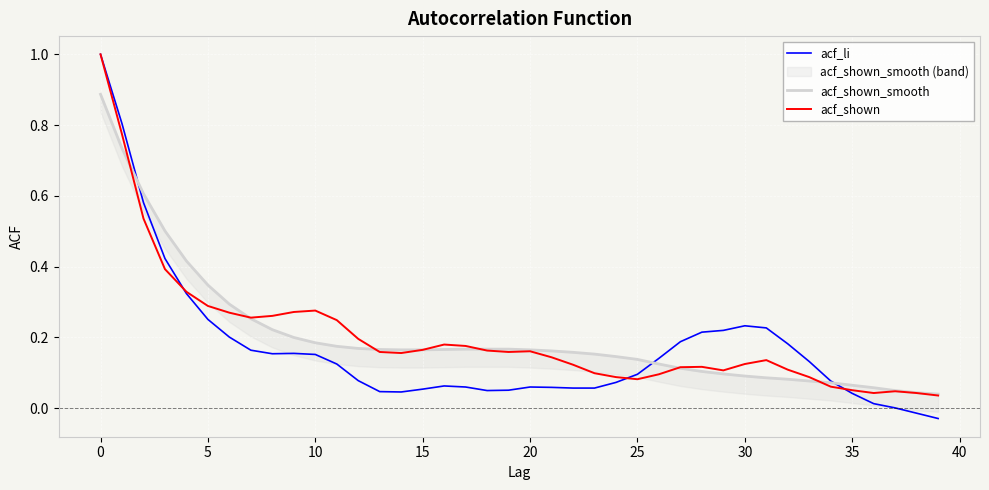

The value of acf_li at 20 is 0.0. True or false?

False